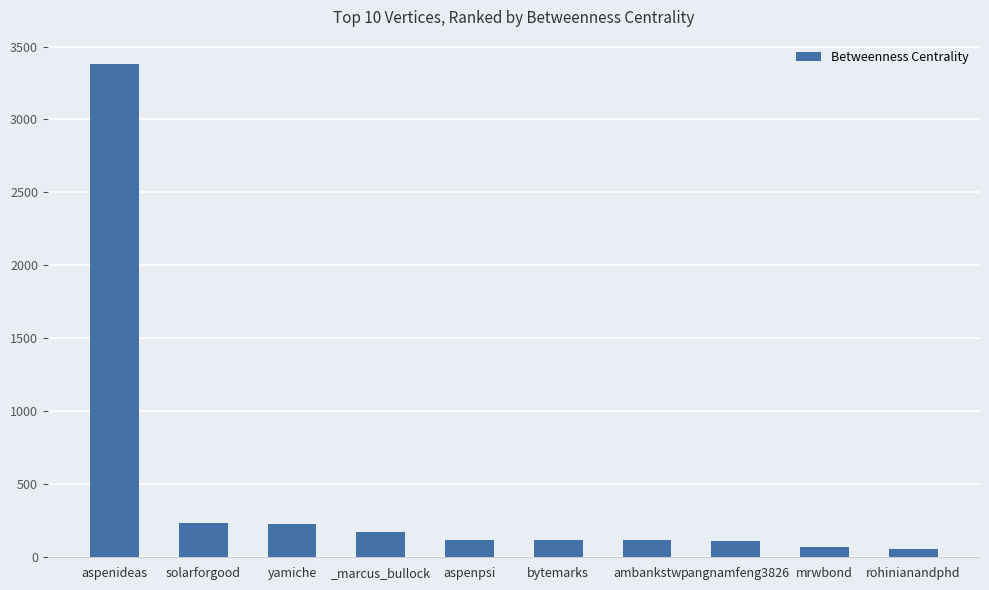

What is the value of the 9th bar from the left?

72.0